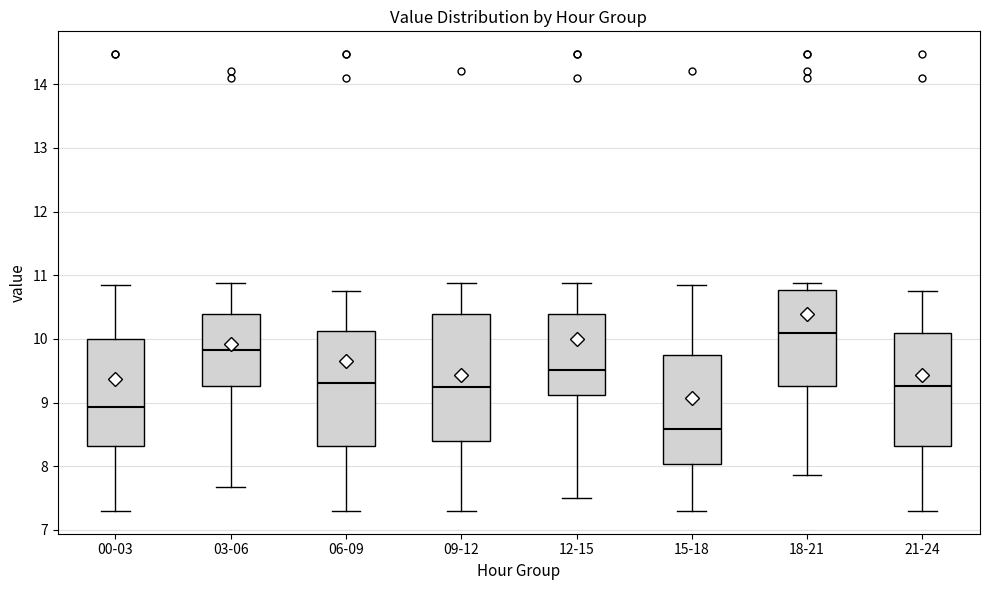

Reading left to right, transcribe this box plot: for each box, give where its median line is, the range the box spans, and where its two whiskers end, as read against the y-axis. The values are not printed on the chart, so give them approximately, as read against the axis.

00-03: median 8.9, box 8.3 to 10.0, whiskers 7.3 to 10.9
03-06: median 9.8, box 9.3 to 10.4, whiskers 7.7 to 10.9
06-09: median 9.3, box 8.3 to 10.1, whiskers 7.3 to 10.8
09-12: median 9.3, box 8.4 to 10.4, whiskers 7.3 to 10.9
12-15: median 9.5, box 9.1 to 10.4, whiskers 7.5 to 10.9
15-18: median 8.6, box 8.0 to 9.7, whiskers 7.3 to 10.9
18-21: median 10.1, box 9.3 to 10.8, whiskers 7.9 to 10.9
21-24: median 9.3, box 8.3 to 10.1, whiskers 7.3 to 10.8